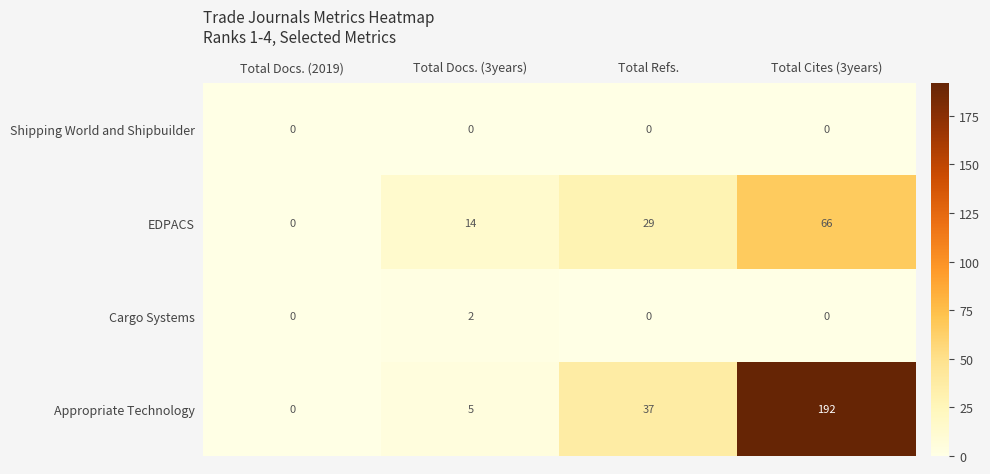

Is the value of Appropriate Technology at Total Docs. (3years) greater than the value of Cargo Systems at Total Cites (3years)?

Yes